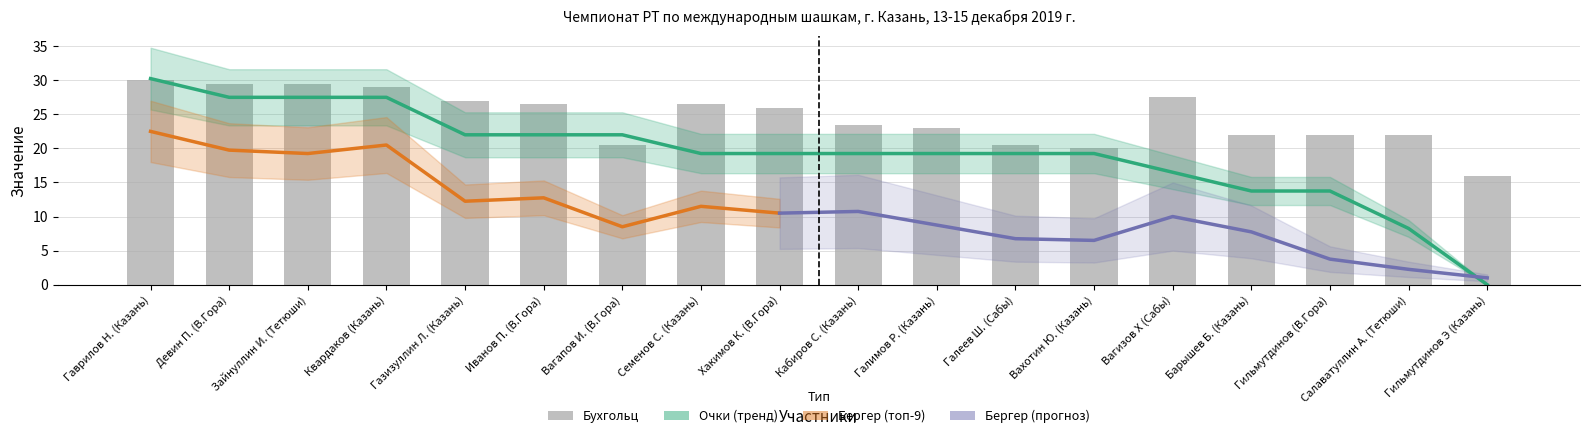

What is the maximum value for Бухгольц?

30.0